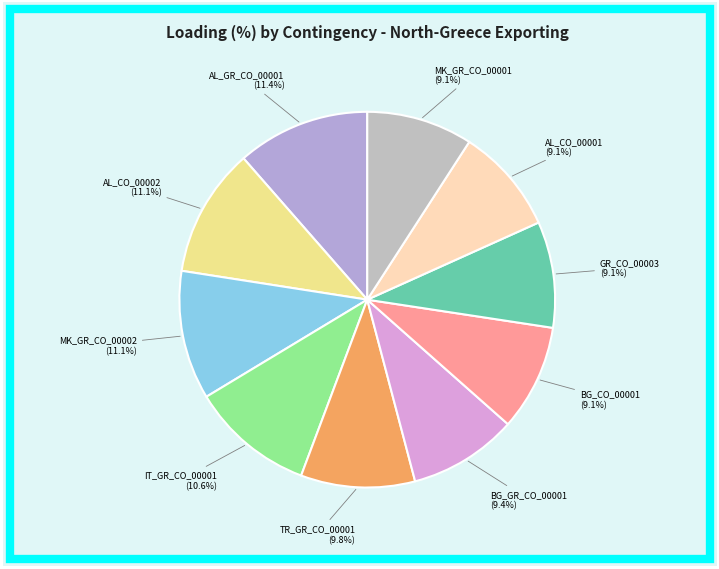

What is the largest slice in the pie chart?

AL_GR_CO_00001